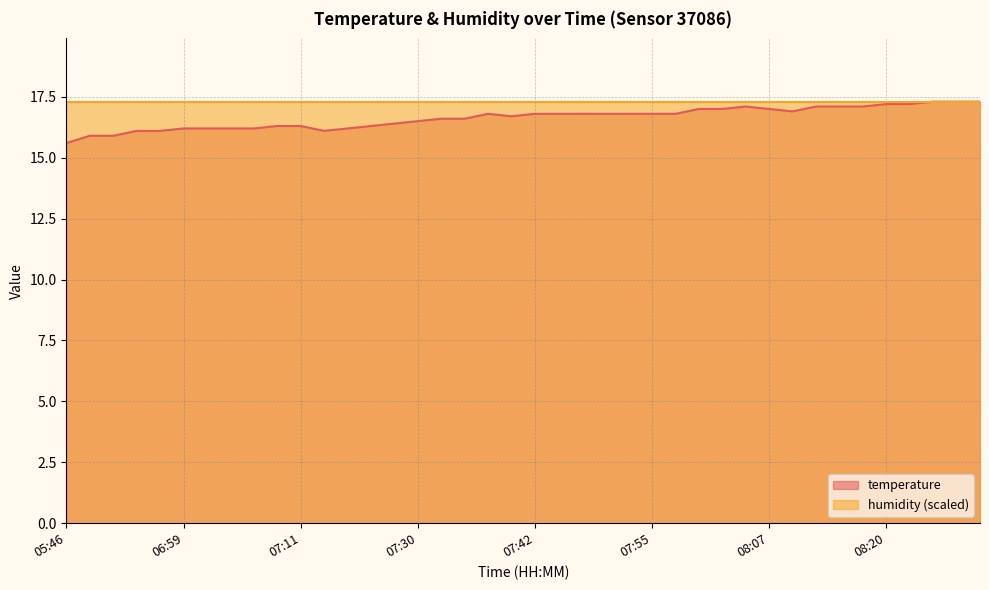

Which label corresponds to the smallest value in the chart?

05:46